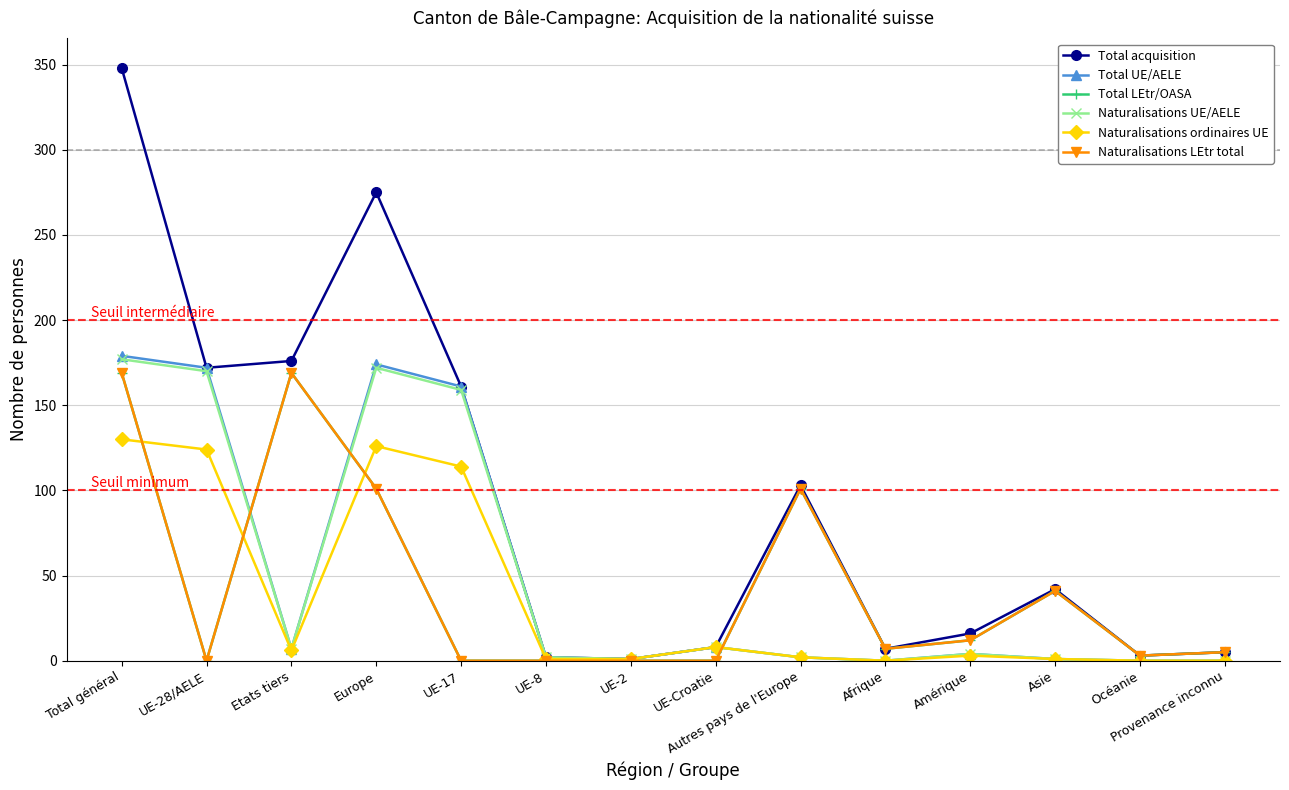

What position from the right is UE-2?

8